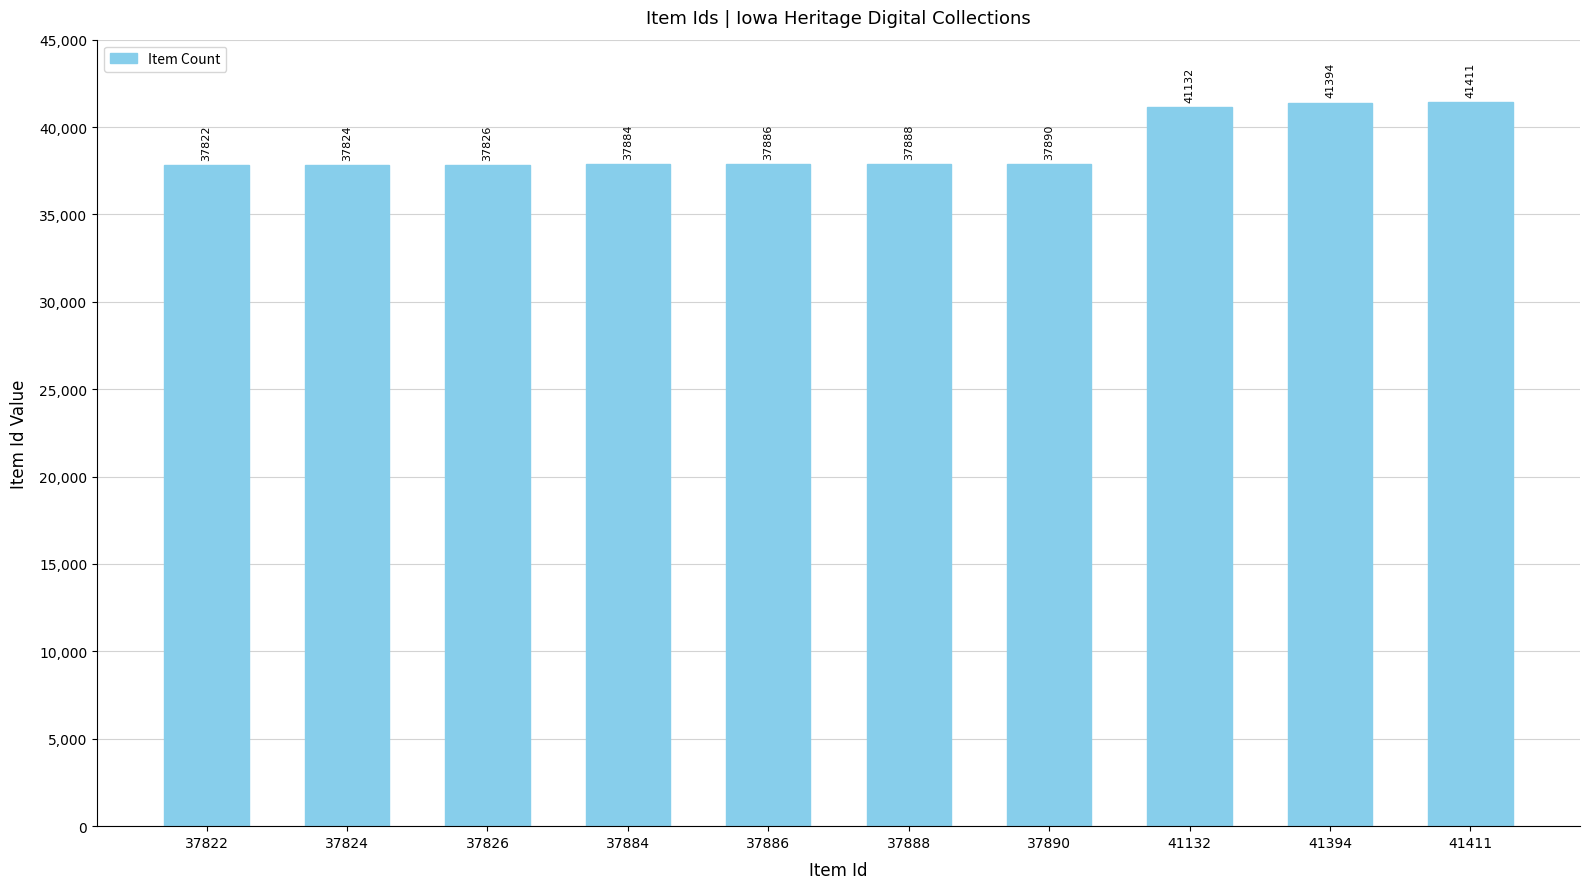

What is the maximum value shown in the chart?

41411